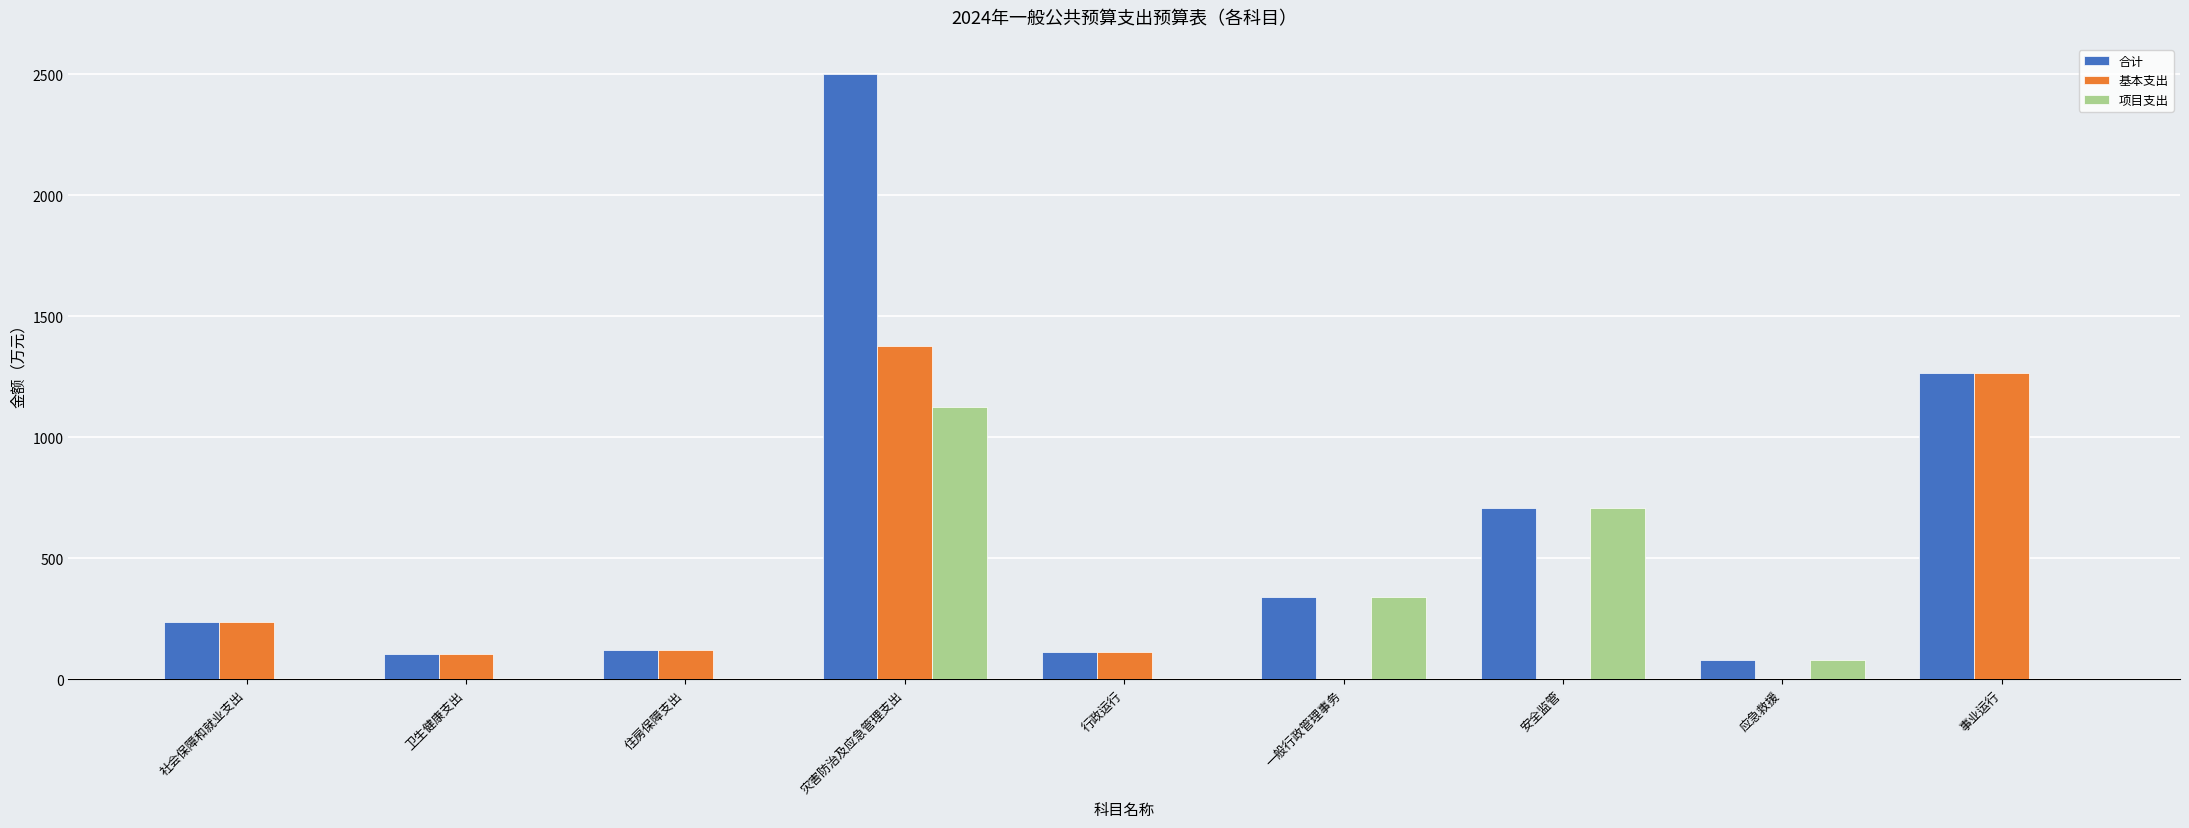

Which series has the widest spread of values?

合计